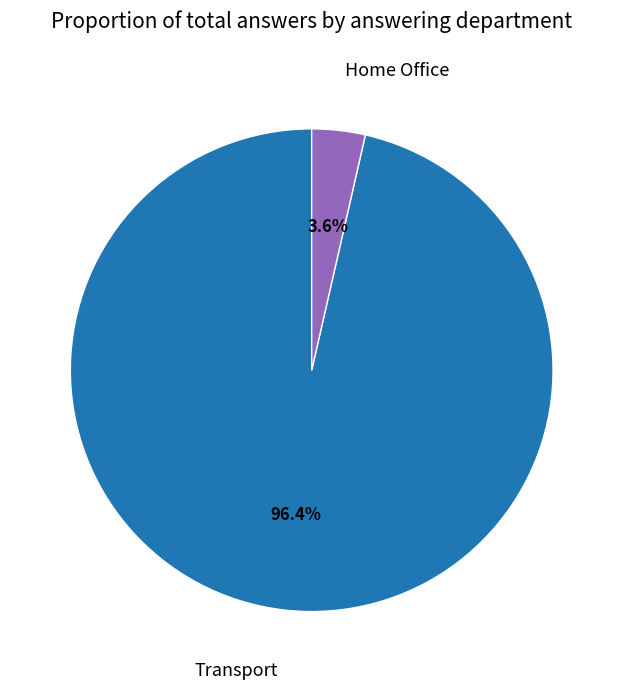

How many slices are in this pie chart?

2